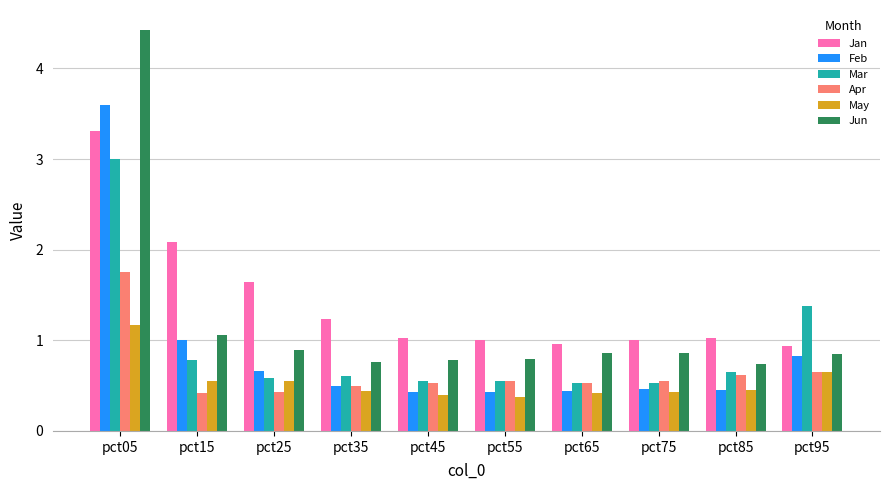

How many bars are there in each group?

6